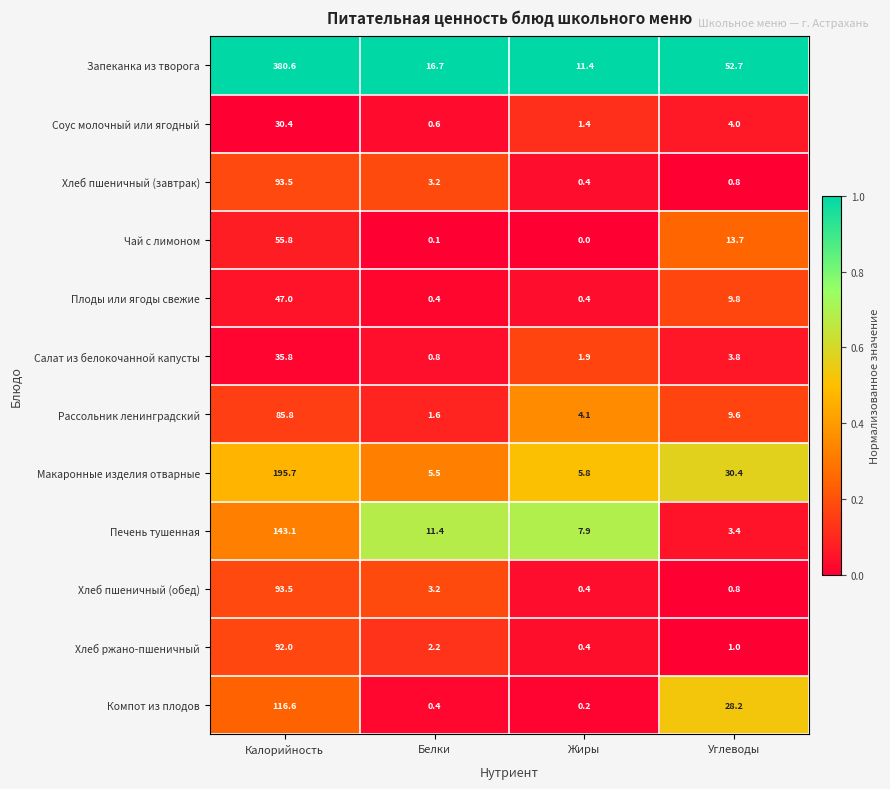

Which series has the largest range (max minus min)?

Запеканка из творога